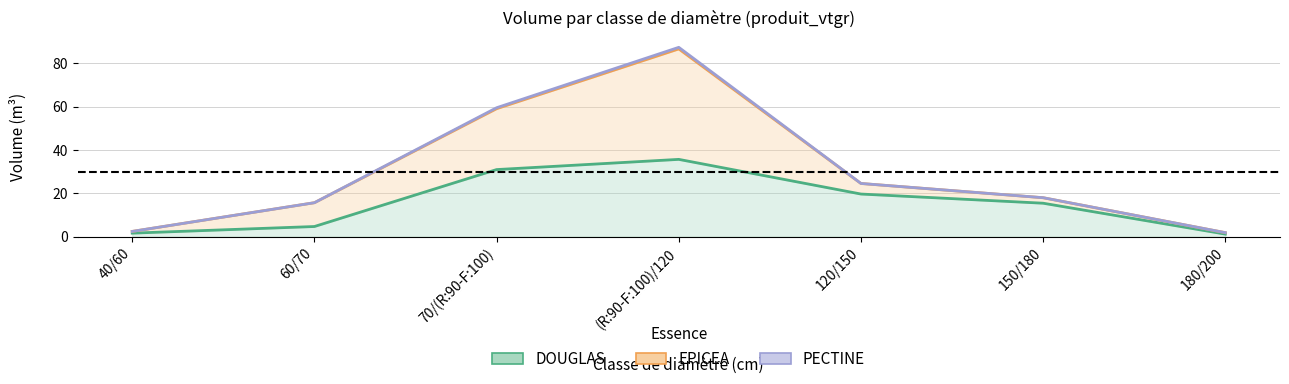

True or false: DOUGLAS and EPICEA intersect in this chart.

True